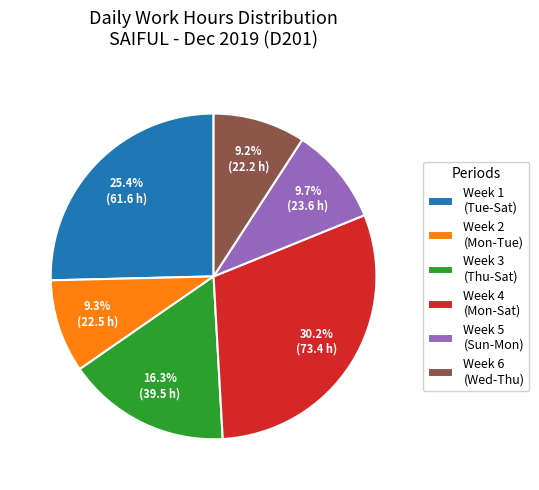

To the nearest percent, what is the average slice percentage?

17%